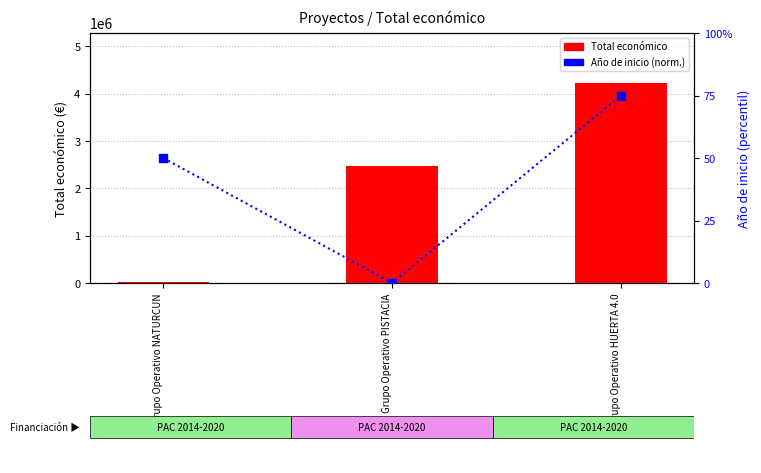

Which series has the largest Y range (max minus min)?

Total económico